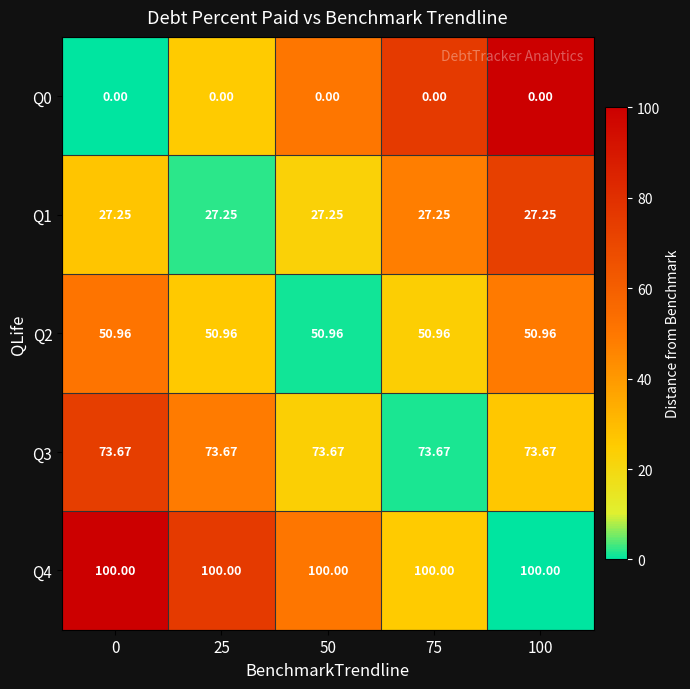

Rank the series at 100 from highest to lowest value.

Q4, Q3, Q2, Q1, Q0